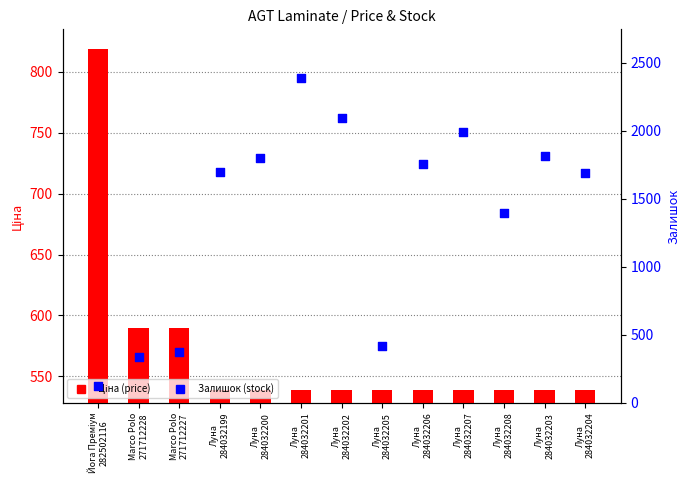

At which category is the sum across all series the highest?

Луна
284032201